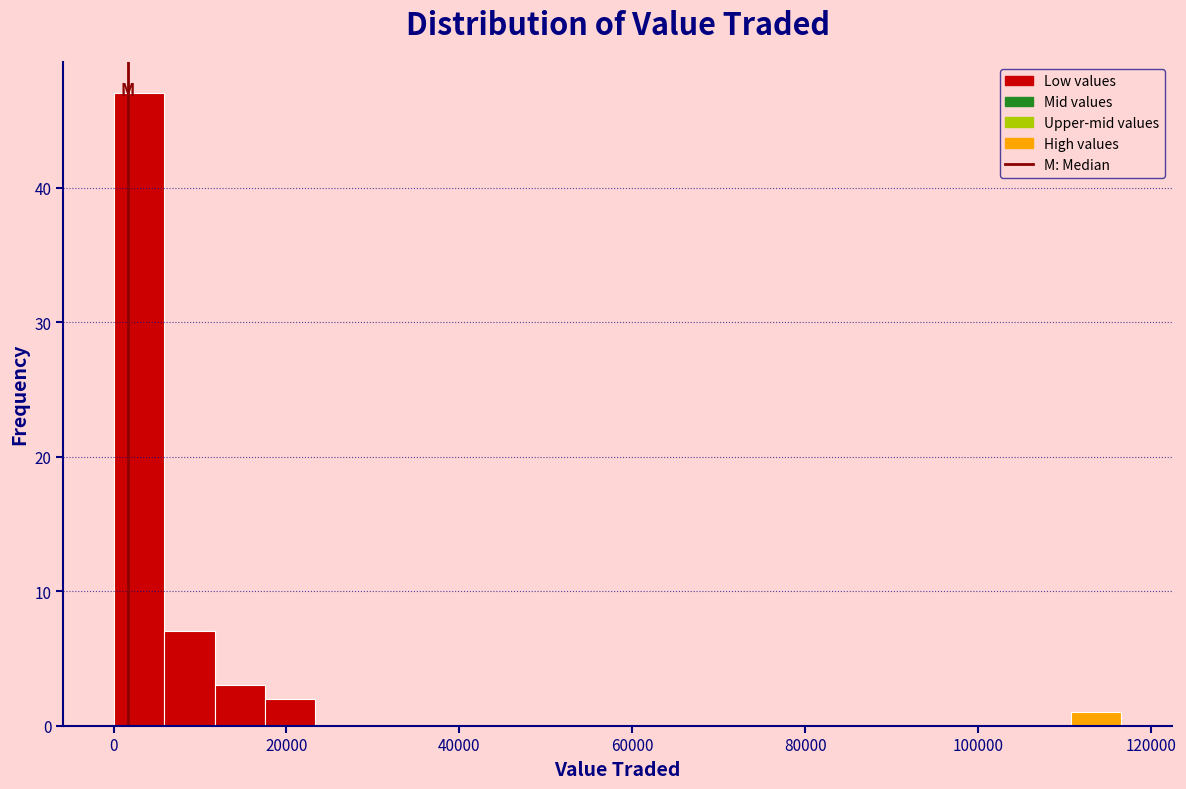

Around what value on the x-axis is the tallest bar? Give the approximate position of its centre, as read against the axis.

2000